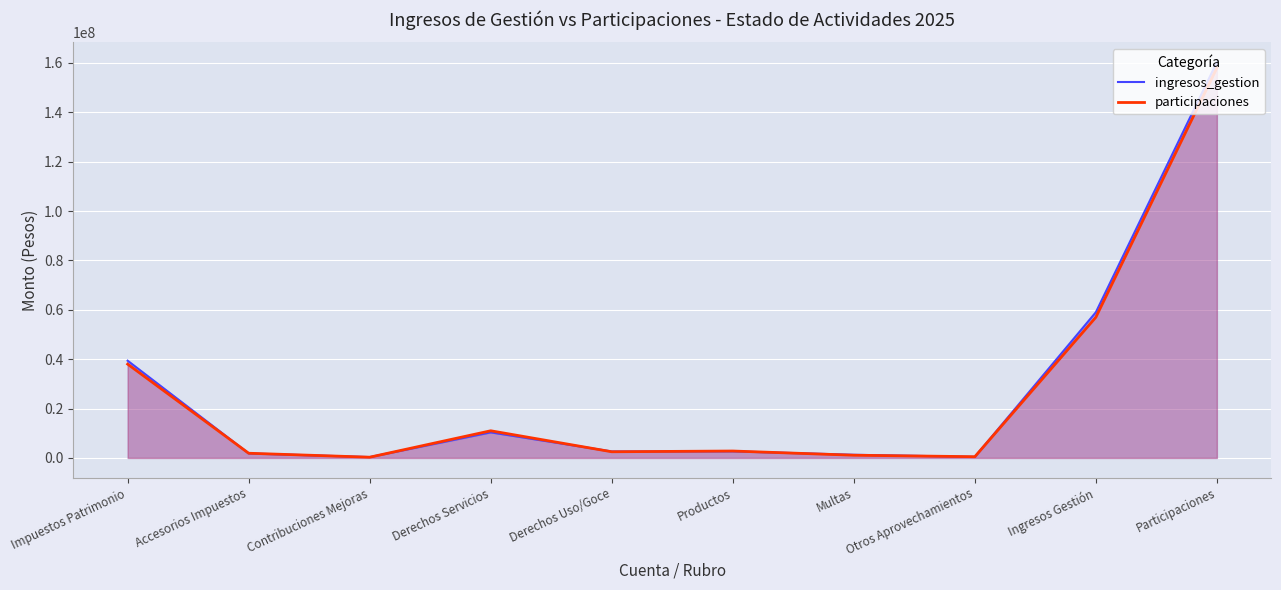

Rank the series by their average value, from lowest to highest.

participaciones, ingresos_gestion